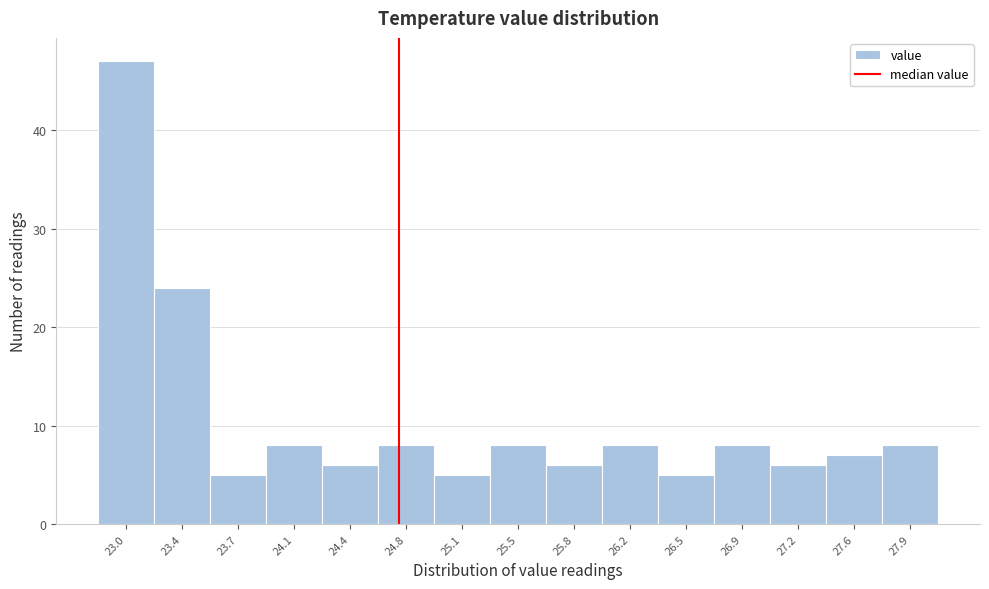

Reading left to right, list all the values displayed in this chart.

23.0=47	23.4=24	23.7=5	24.1=8	24.4=6	24.8=8	25.1=5	25.5=8	25.8=6	26.2=8	26.5=5	26.9=8	27.2=6	27.6=7	27.9=8